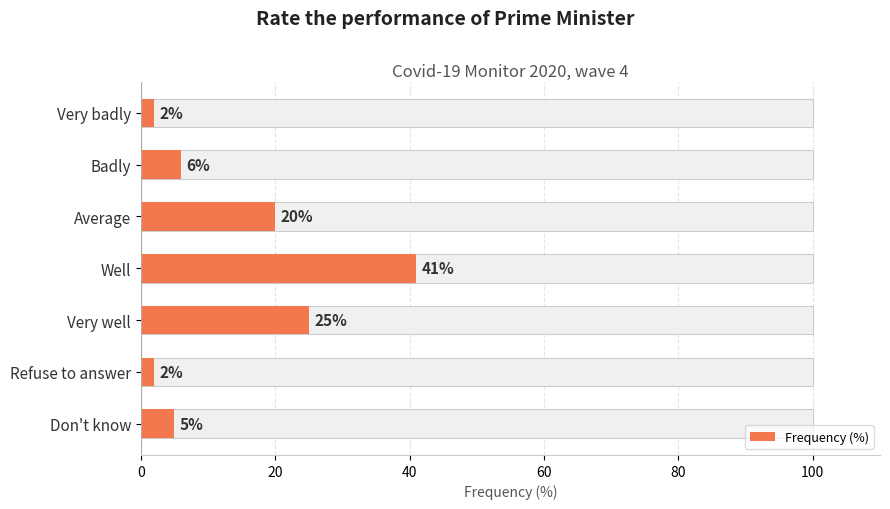

Does the chart contain any negative values?

No